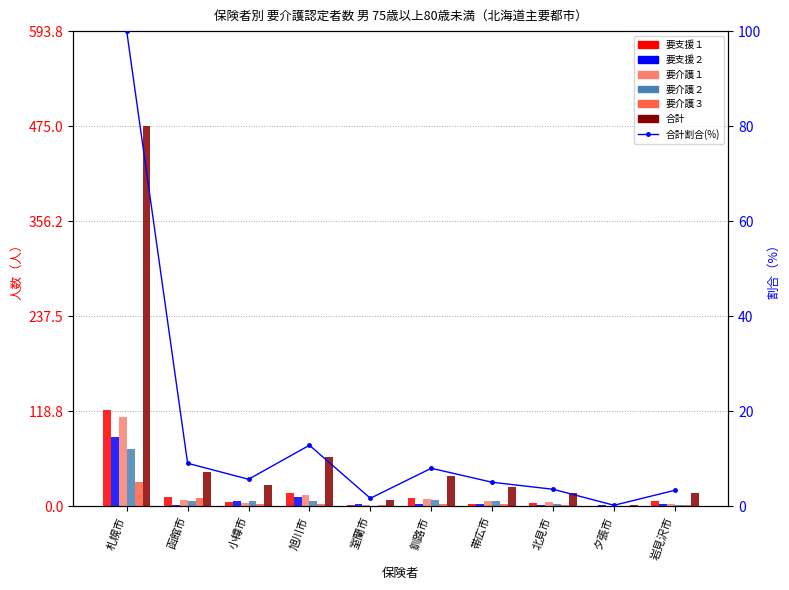

Which series has the largest total across all categories?

合計